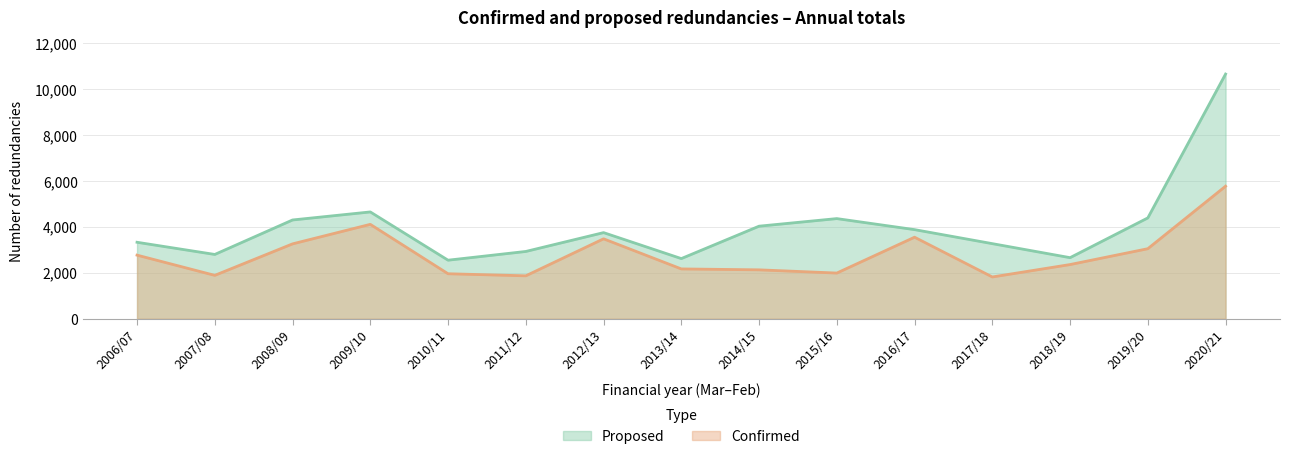

Reading left to right, list all the values displayed in this chart.

Proposed: 3330	2800	4300	4650	2550	2930	3750	2620	4030	4360	3880	3270	2660	4390	10650
Confirmed: 2770	1890	3260	4110	1960	1870	3480	2170	2130	1990	3550	1820	2360	3050	5770